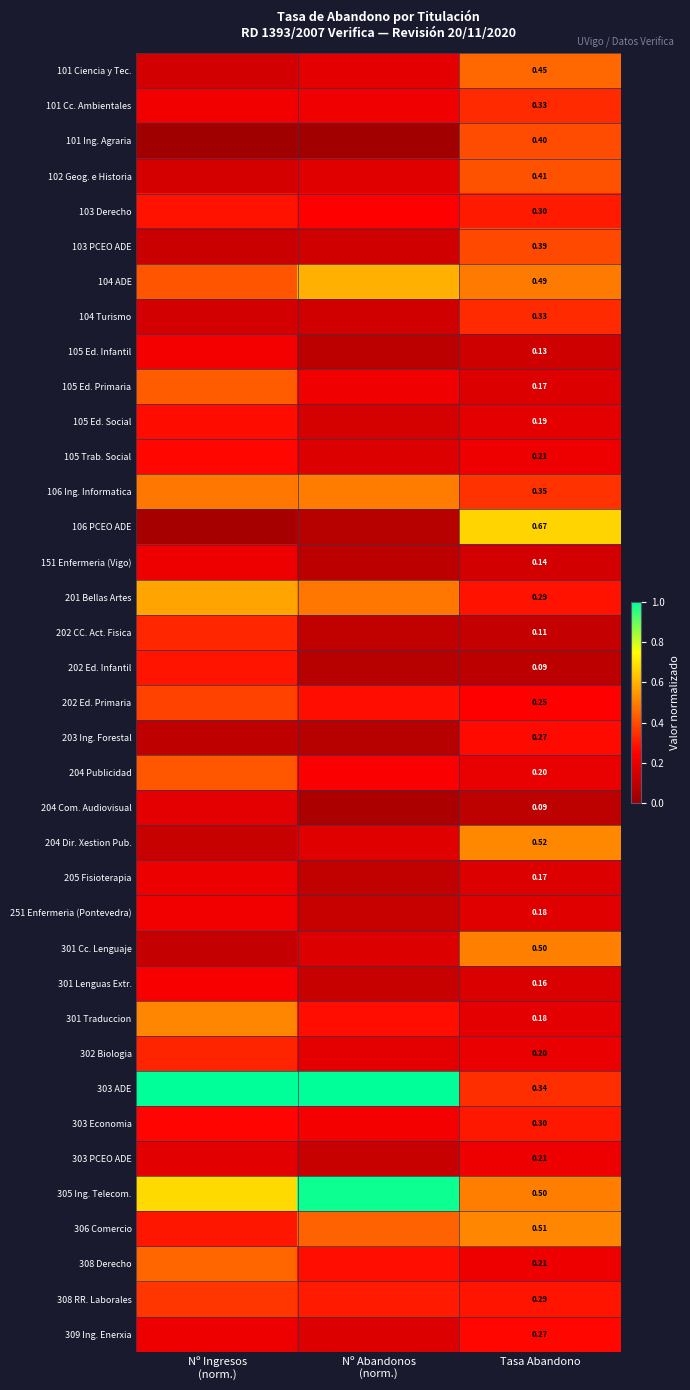

What is the average value of the 105 Ed. Social series?

0.2